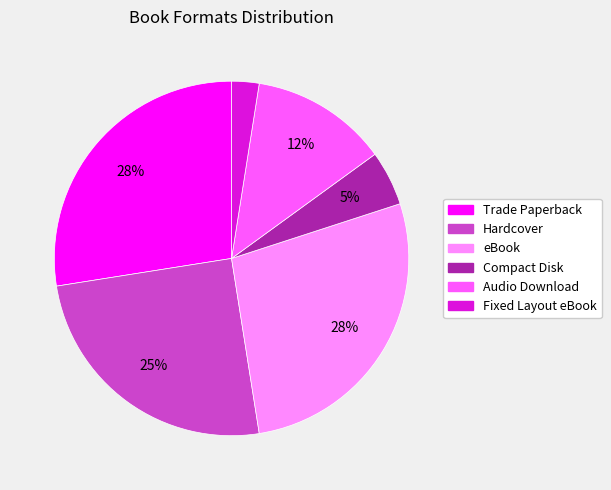

Approximately how many times larger is the value at Compact Disk compared to eBook?

0.2